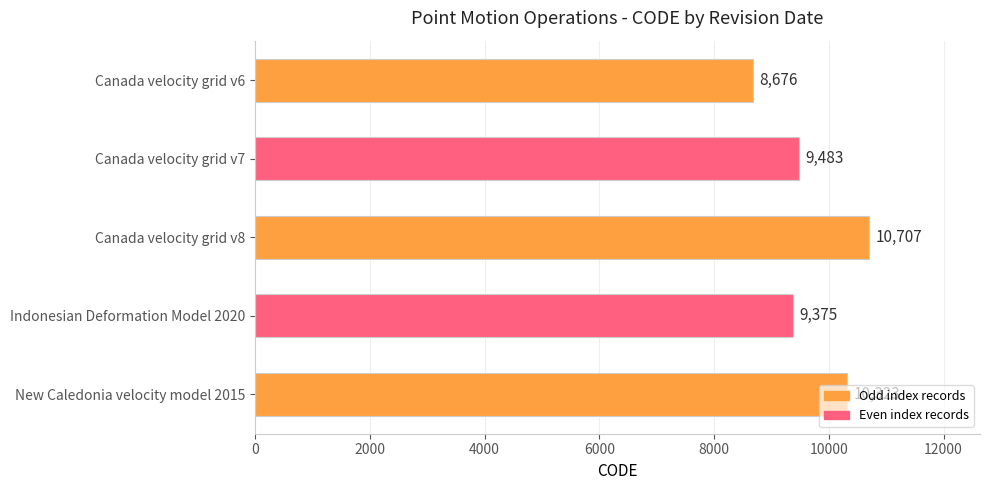

What is the smallest value displayed?

8676